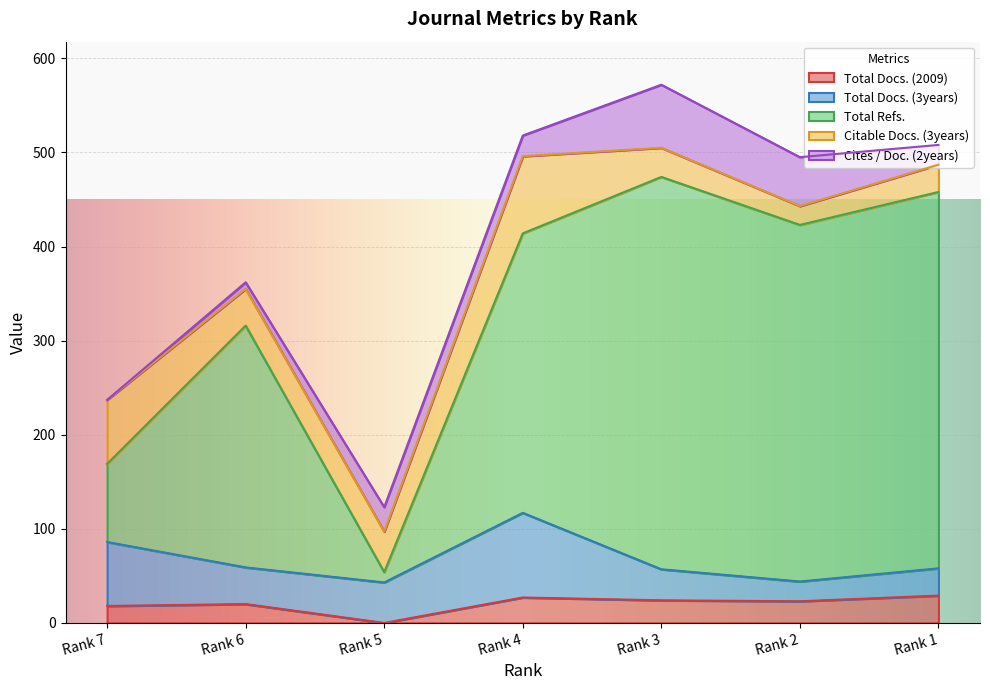

Which series has the widest spread of values?

Total Refs.